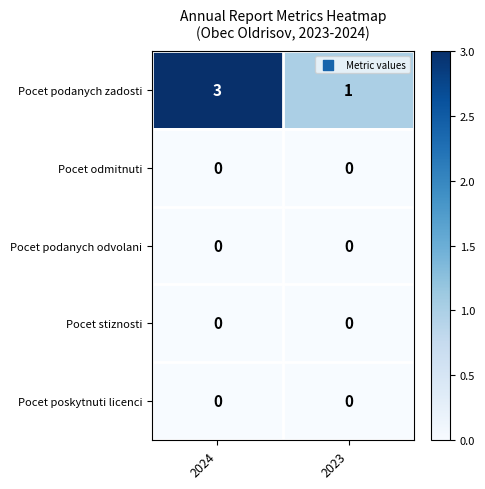

Which series changed the most between 2024 and 2023?

Pocet podanych zadosti